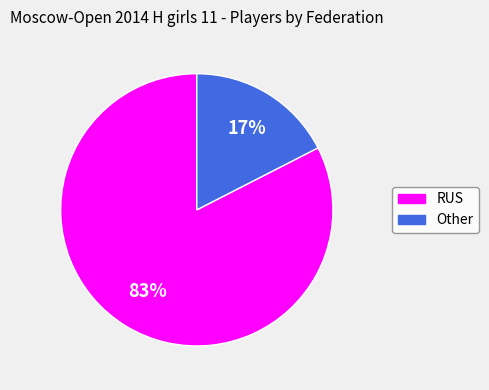

Which category has the smallest portion of the pie?

Other